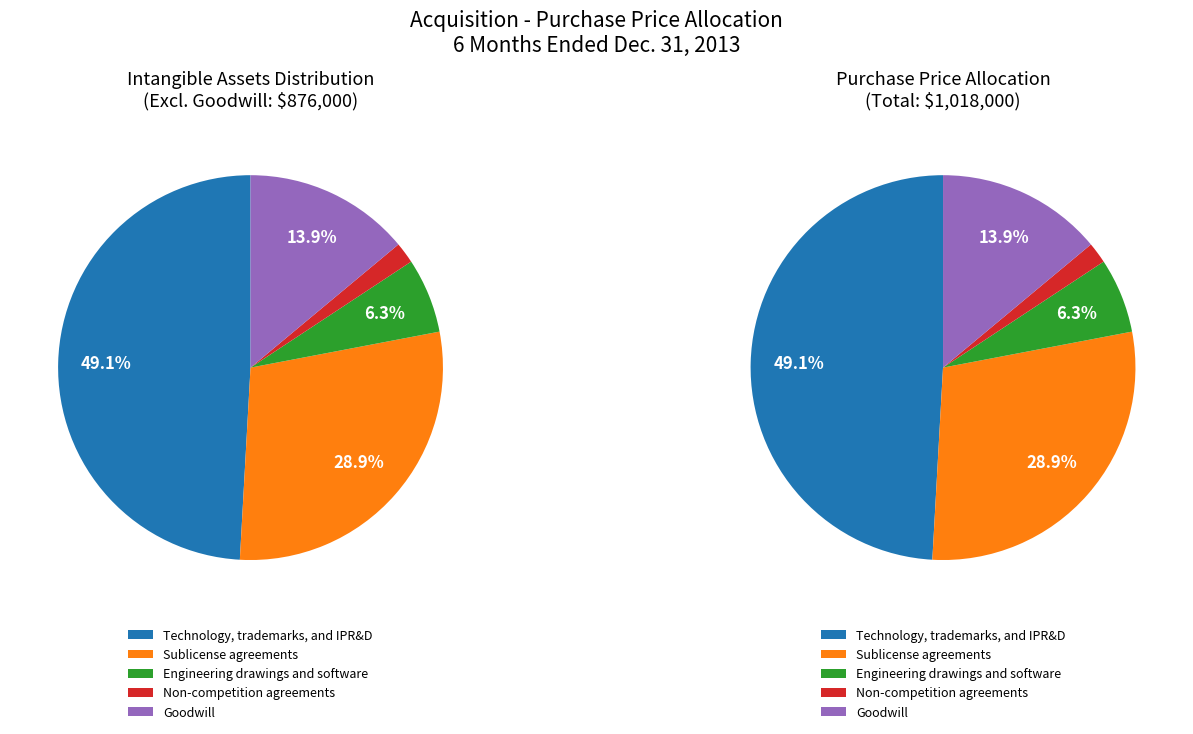

Approximately how many times larger is the value at Goodwill compared to Non-competition agreements?

7.9